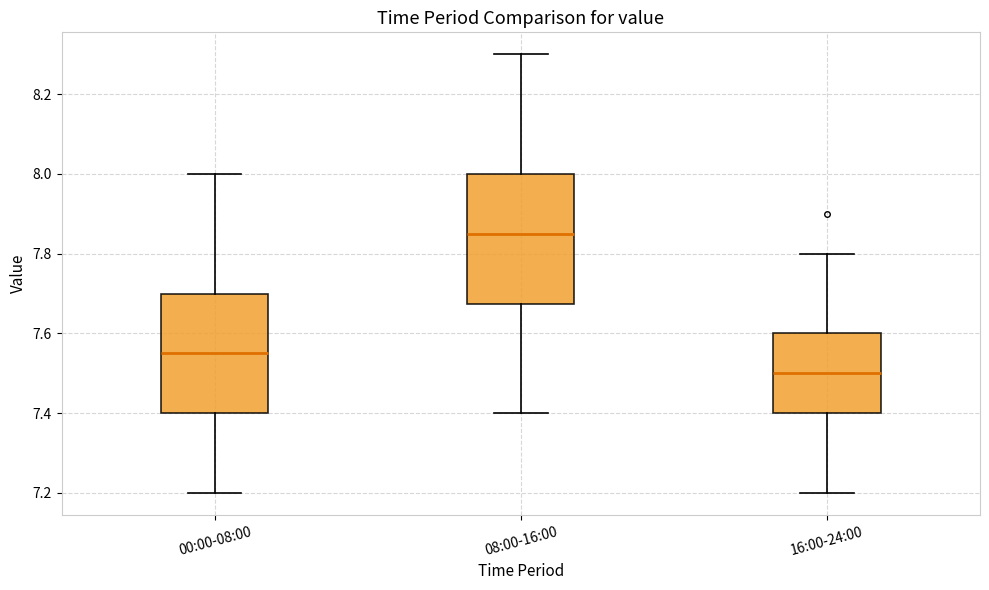

Reading left to right, transcribe this box plot: for each box, give where its median line is, the range the box spans, and where its two whiskers end, as read against the y-axis. The values are not printed on the chart, so give them approximately, as read against the axis.

00:00-08:00: median 7.56, box 7.40 to 7.70, whiskers 7.20 to 8.00
08:00-16:00: median 7.86, box 7.68 to 8.00, whiskers 7.40 to 8.30
16:00-24:00: median 7.50, box 7.40 to 7.60, whiskers 7.20 to 7.80